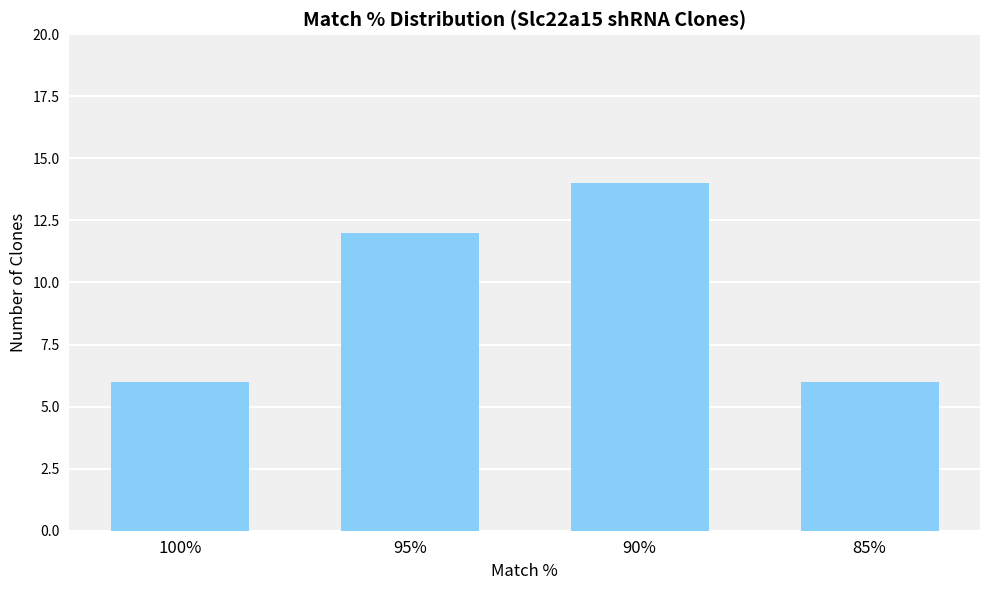

The chart shows a value of 6 at 85%. True or false?

True